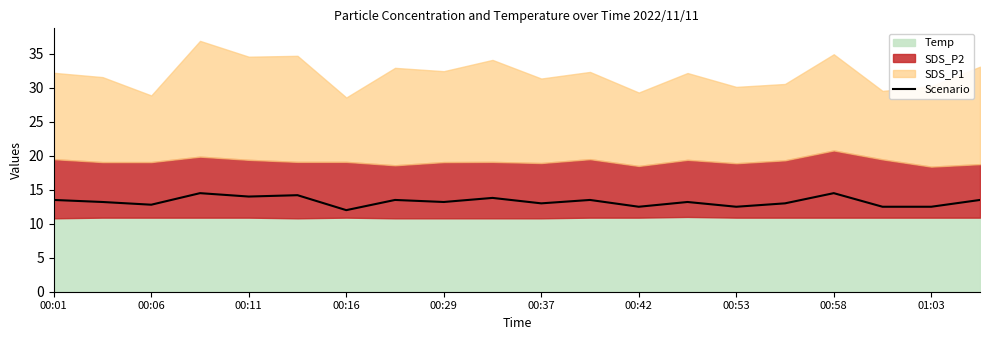

What is the highest value of the Scenario series?

14.5